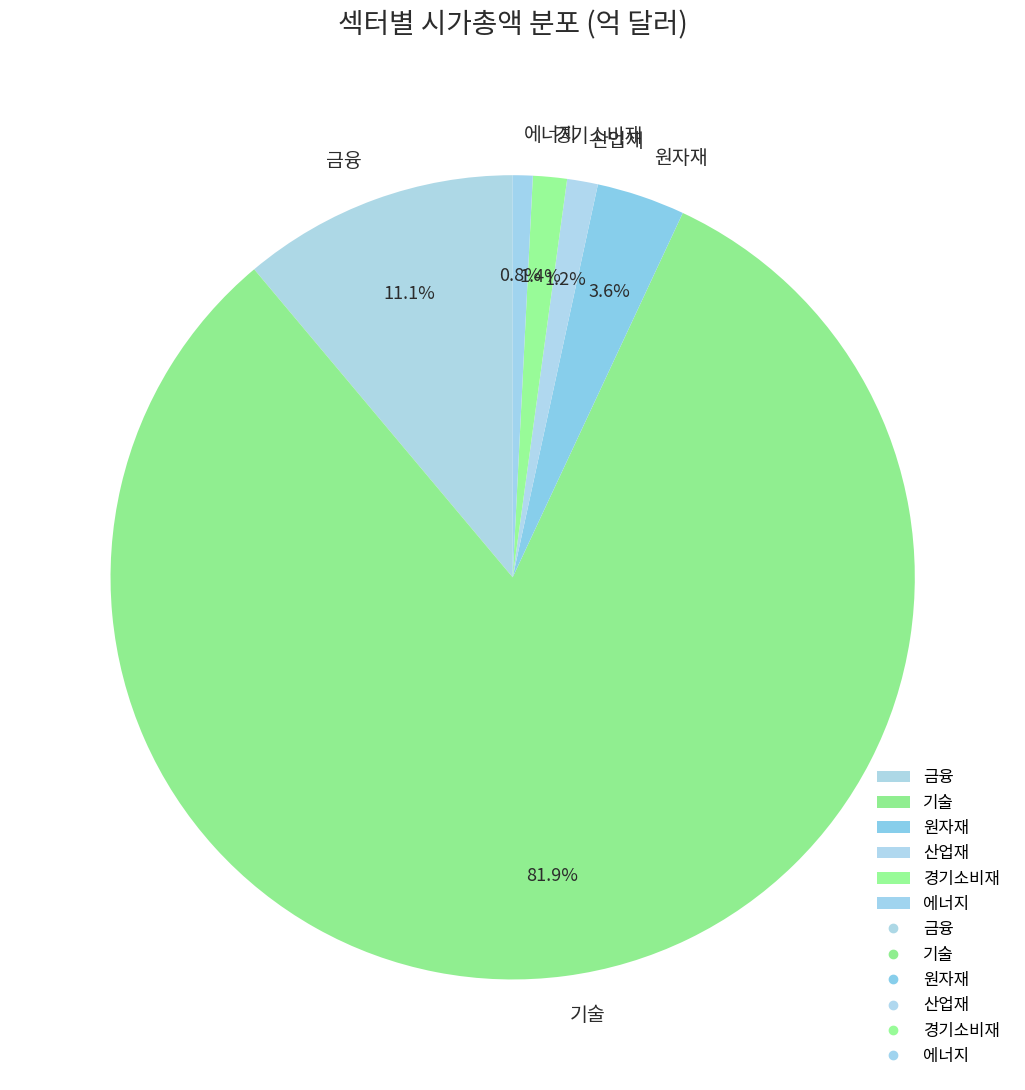

How many segments does this pie chart have?

6